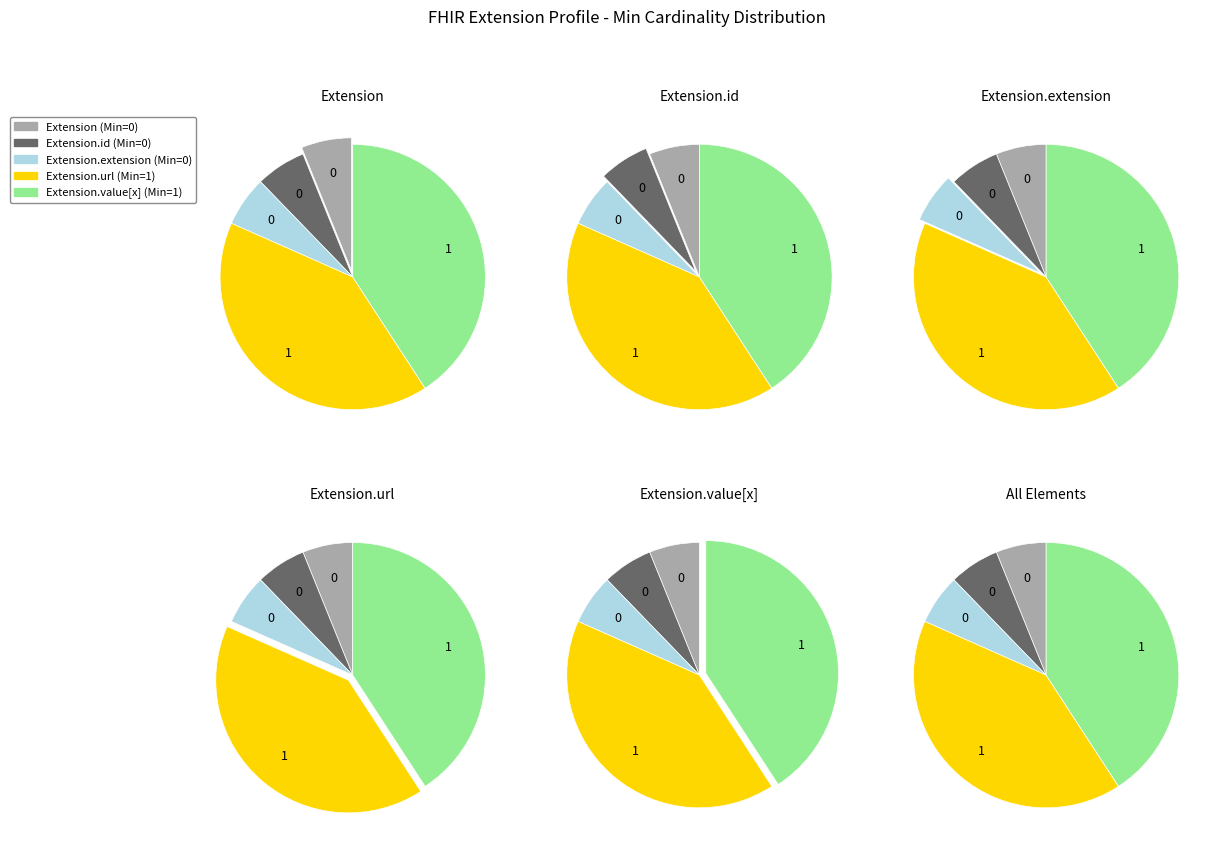

Does Extension.value[x] represent more than half of the total?

No